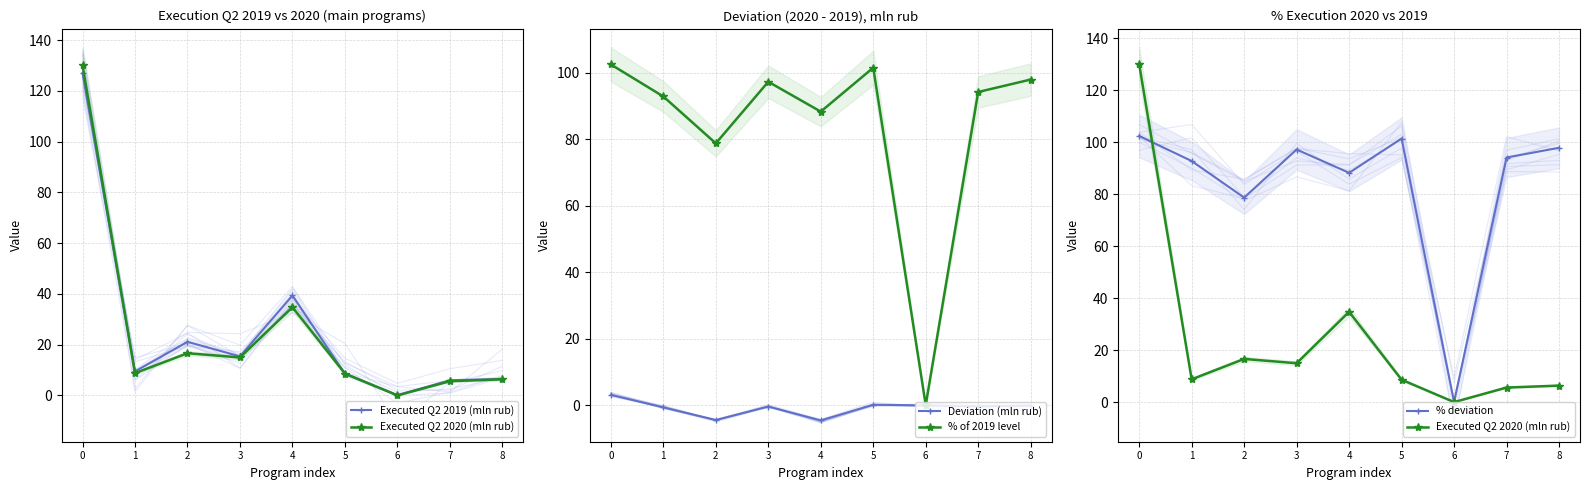

Rank the series at 6 from lowest to highest value.

Deviation (mln rub), Executed Q2 2020 (mln rub), % of 2019 level, % deviation, Executed Q2 2019 (mln rub)